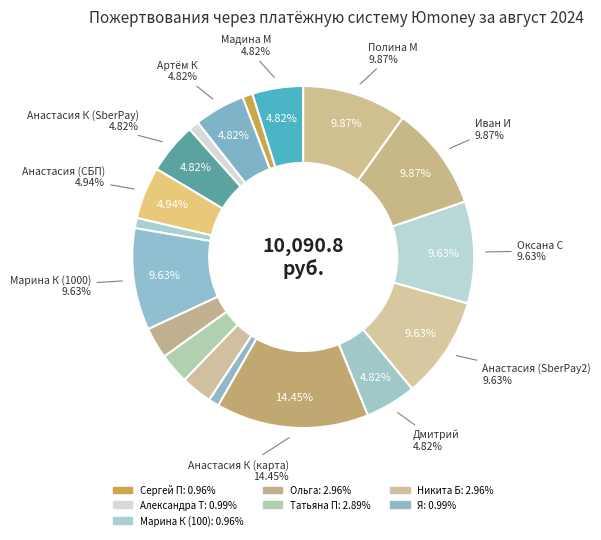

The СБП * Иван И slice represents 18% of the pie. True or false?

False